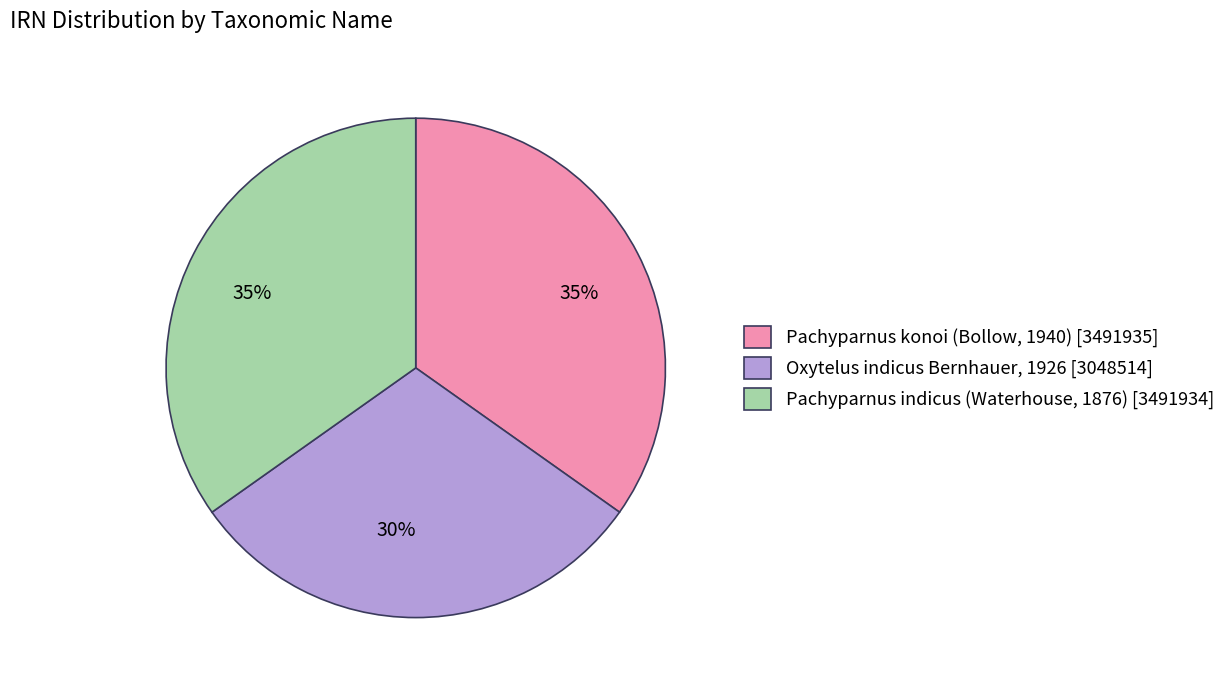

How many segments does this pie chart have?

3